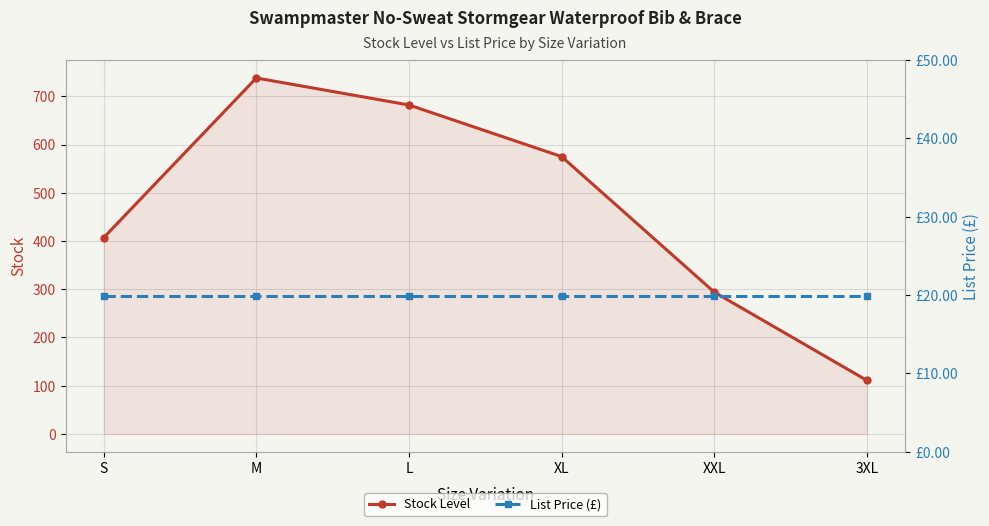

Which has a higher value, 3XL or S?

S